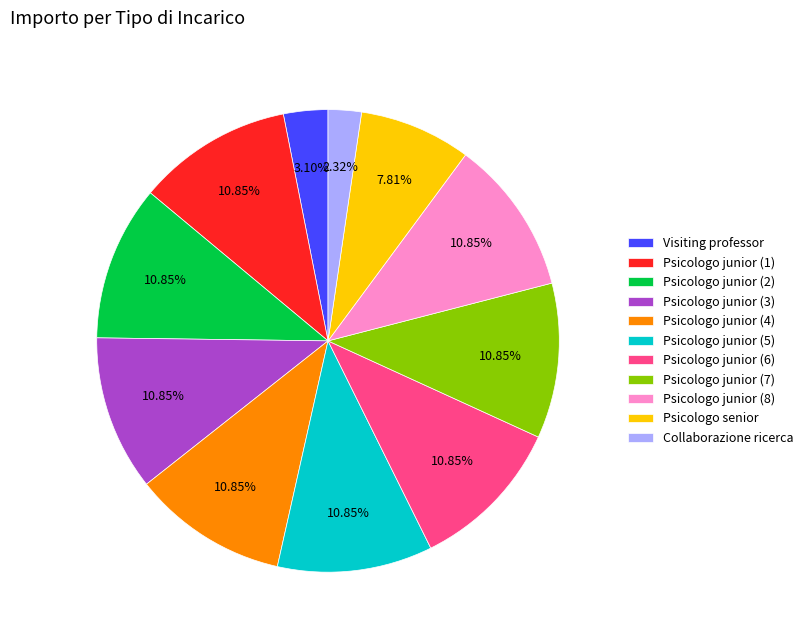

What is the smallest slice in the pie chart?

Collaborazione ricerca